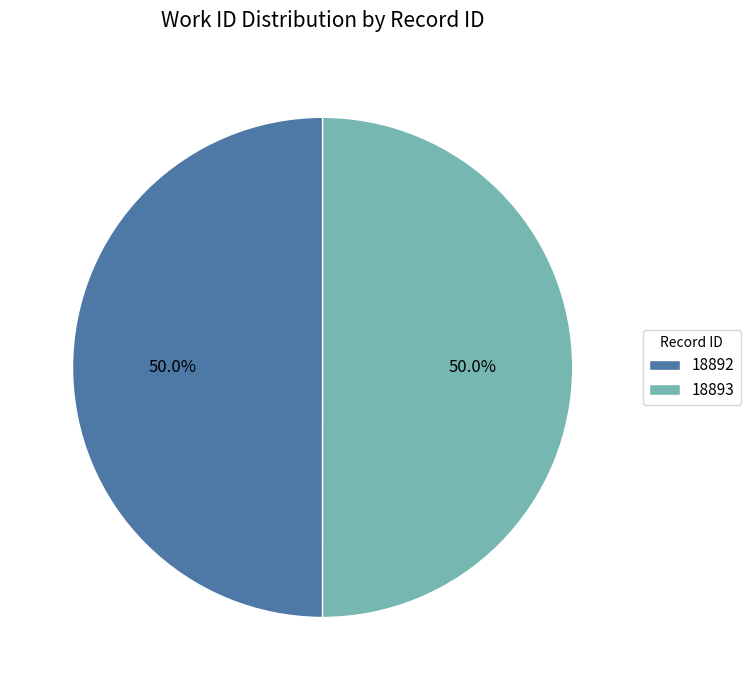

Approximately how many times larger is the value at 18893 compared to 18892?

1.0